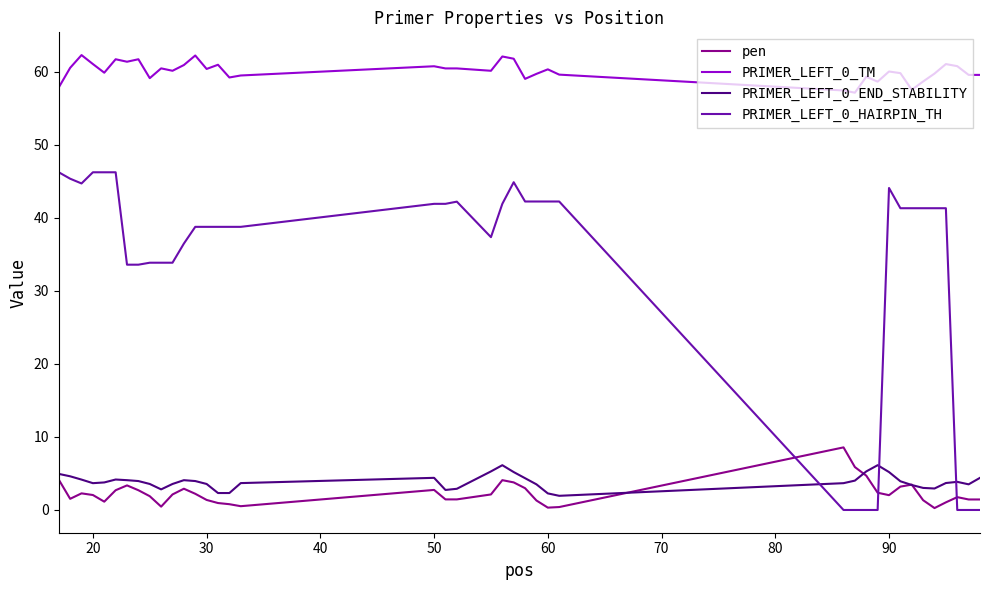

True or false: PRIMER_LEFT_0_TM and PRIMER_LEFT_0_HAIRPIN_TH intersect in this chart.

False